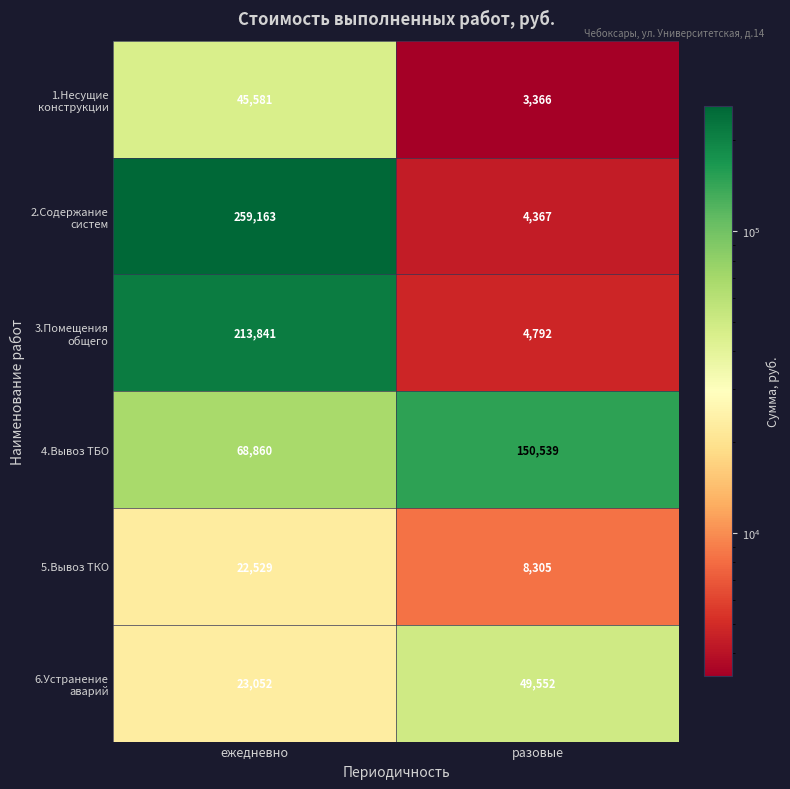

Rank the categories by 5.Вывоз ТКО value from highest to lowest.

ежедневно, разовые